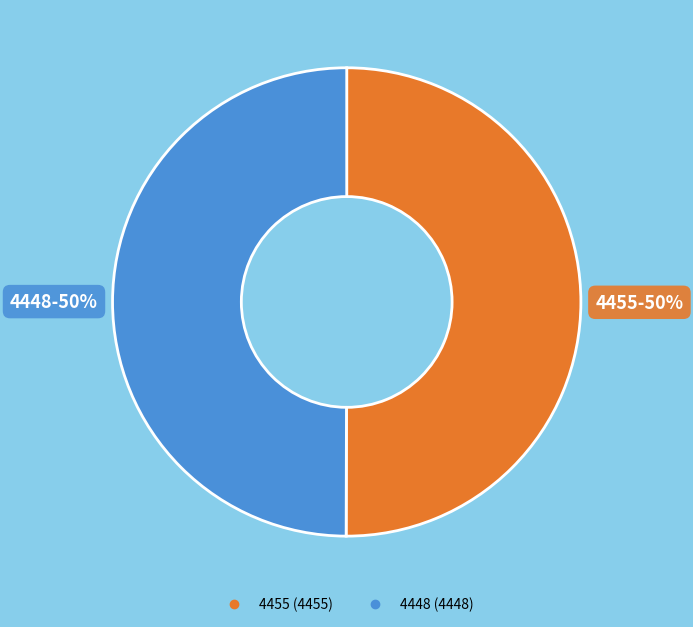

What is the ratio of the value at 4455 to the value at 4448?

1.0